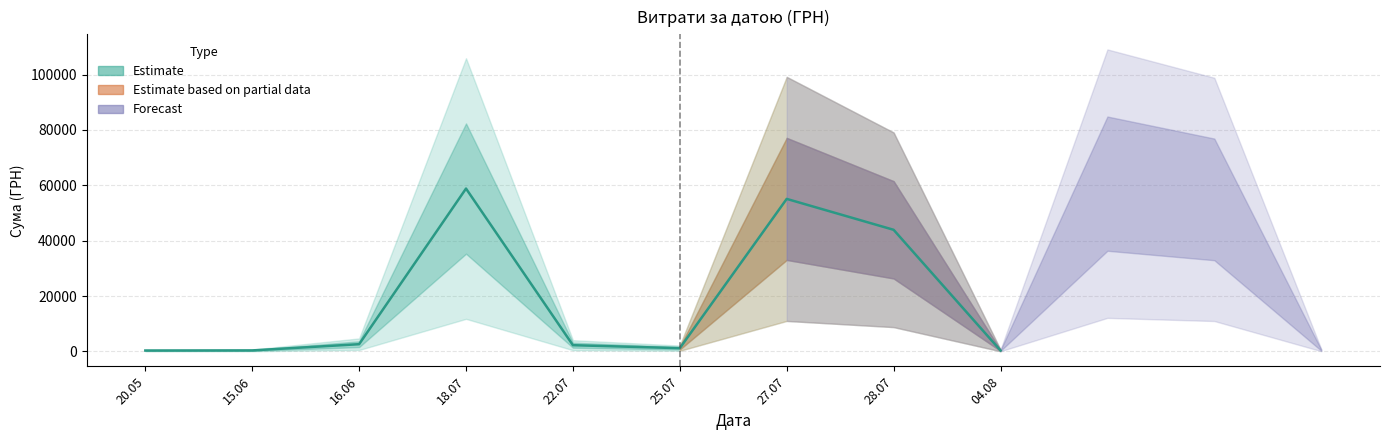

Does the chart have visible grid lines?

Yes